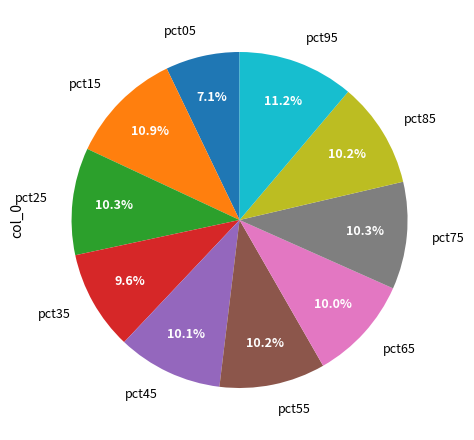

Combined, do pct65 and pct35 account for over 50%?

No